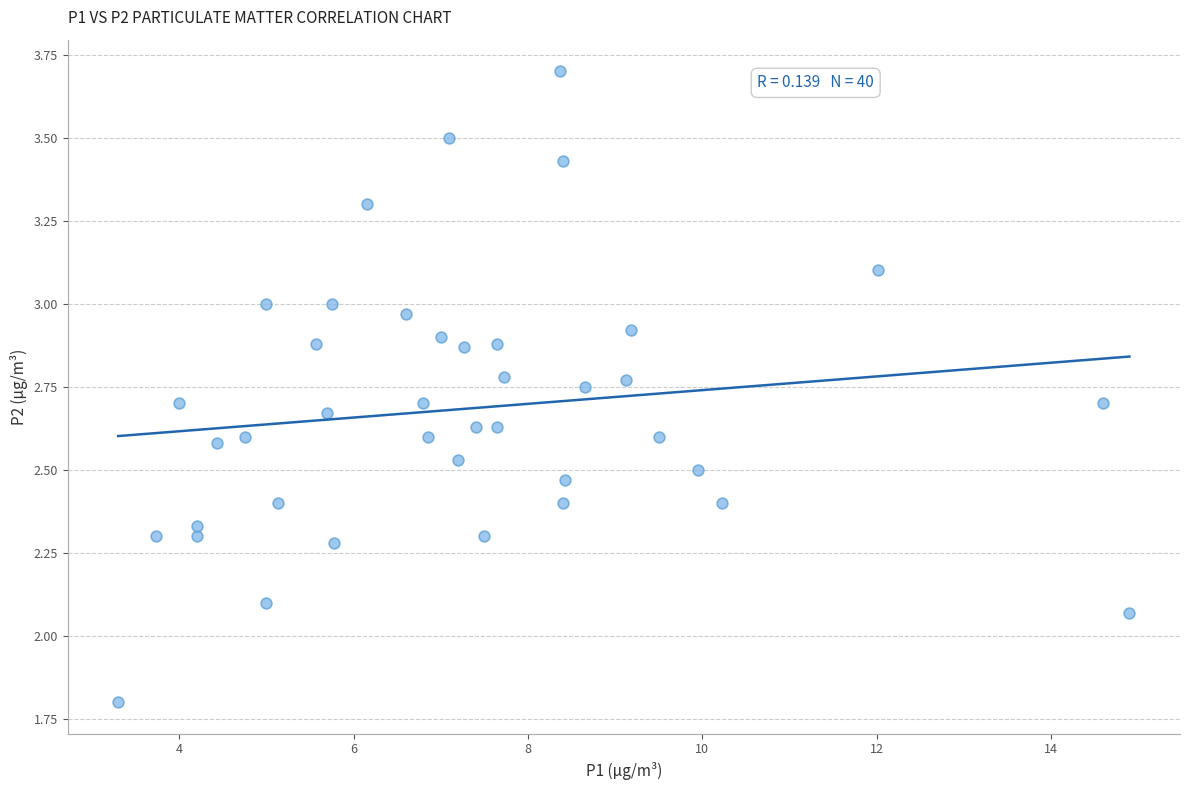

What is the range of X values (max minus min)?

11.6